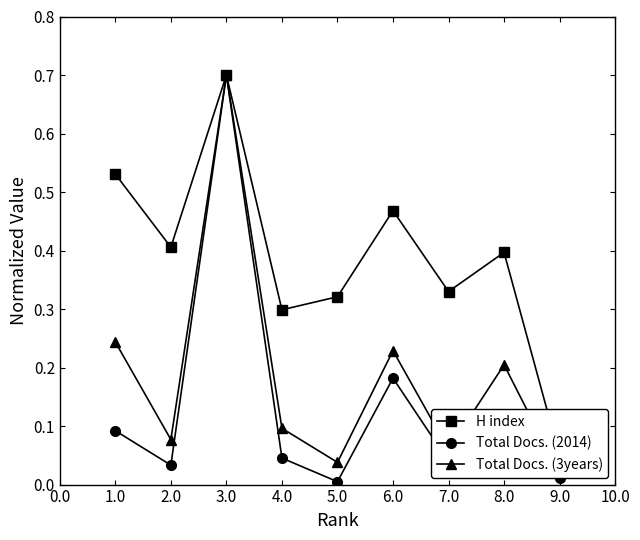

True or false: Total Docs. (2014) and H index intersect in this chart.

False